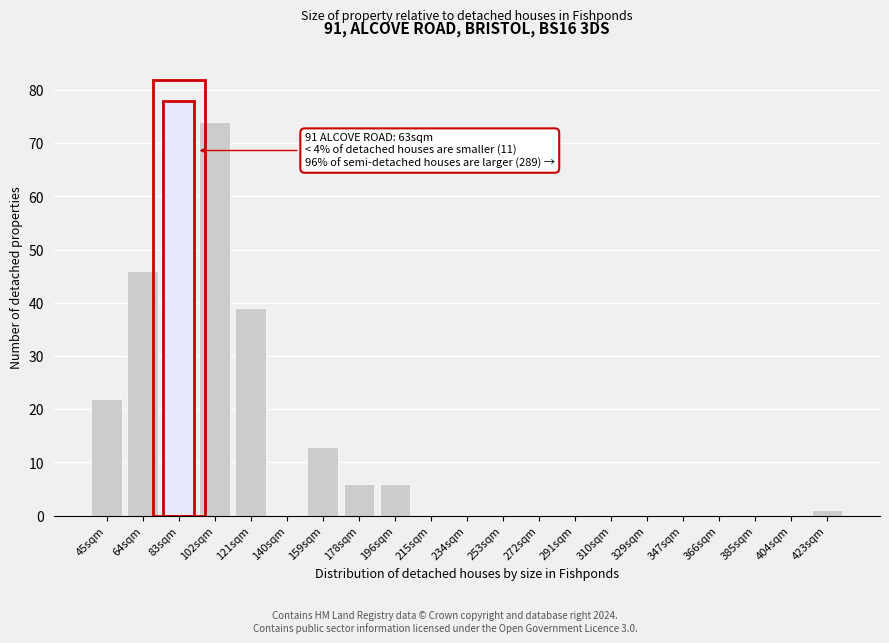

Reading left to right, list all the values displayed in this chart.

45sqm=22	64sqm=46	83sqm=78	102sqm=74	121sqm=39	140sqm=0	159sqm=13	178sqm=6	196sqm=6	215sqm=0	234sqm=0	253sqm=0	272sqm=0	291sqm=0	310sqm=0	329sqm=0	347sqm=0	366sqm=0	385sqm=0	404sqm=0	423sqm=1